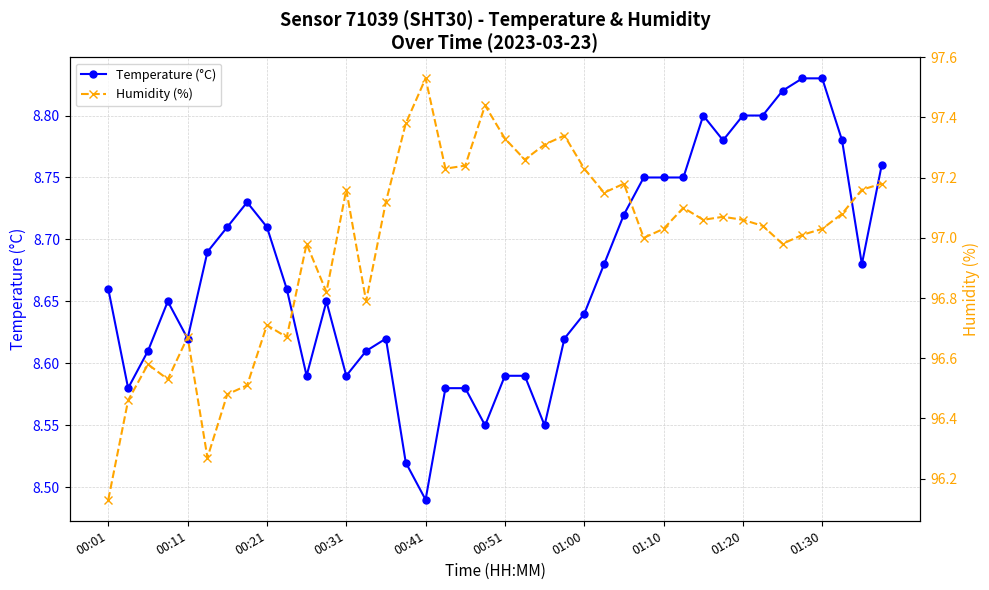

True or false: Humidity (%) has more than 1 points higher than both neighbors.

True